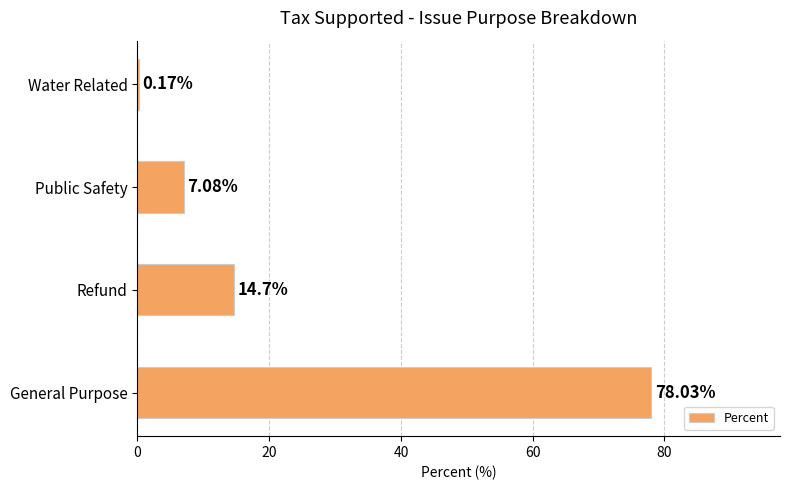

Where is the data nearest to the value 39?

Refund